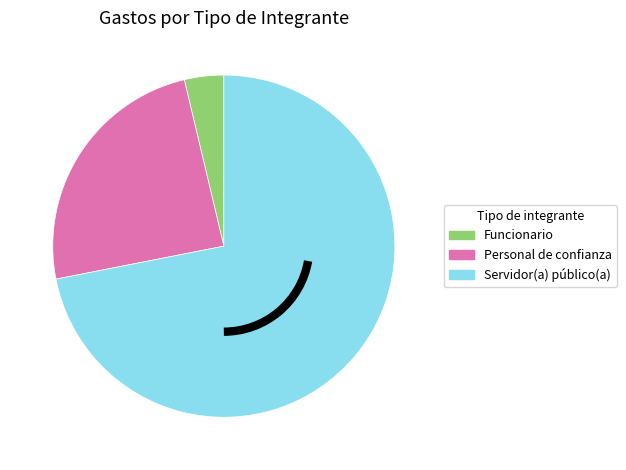

Is there any slice that represents more than half of the pie?

Yes